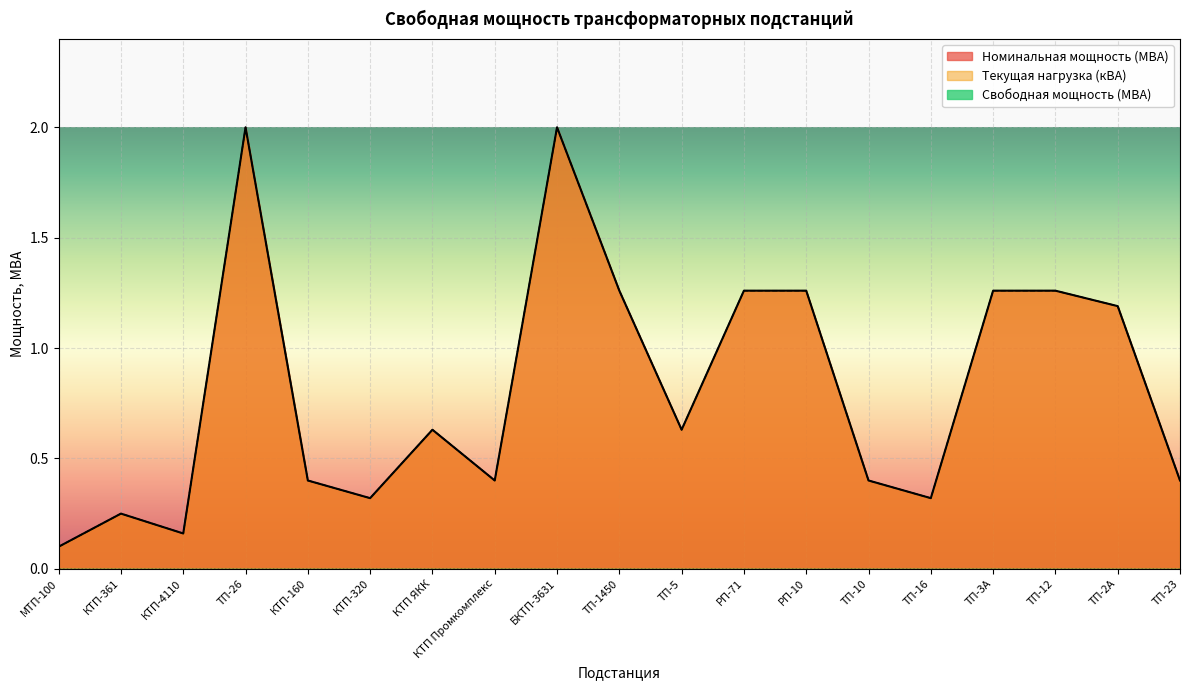

What is the difference between the maximum and second lowest values in the Номинальная мощность (МВА) series?

1.8